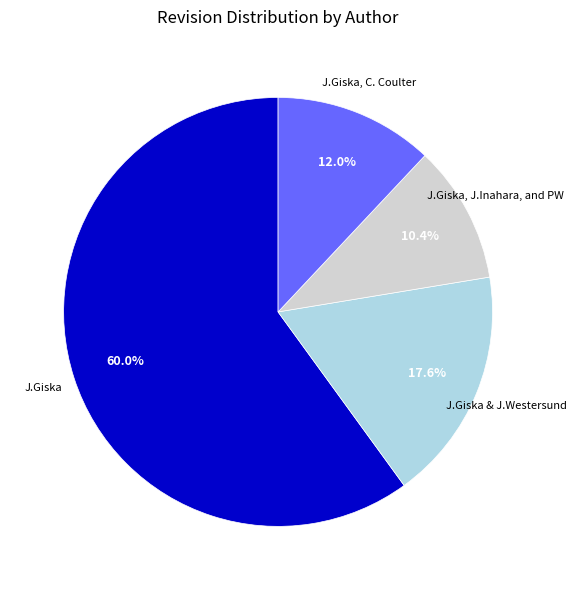

To the nearest percent, what is the average slice percentage?

25%